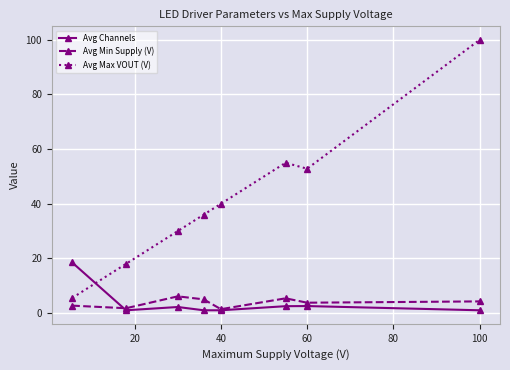

True or false: Avg Channels has more than 0 points higher than both neighbors.

True